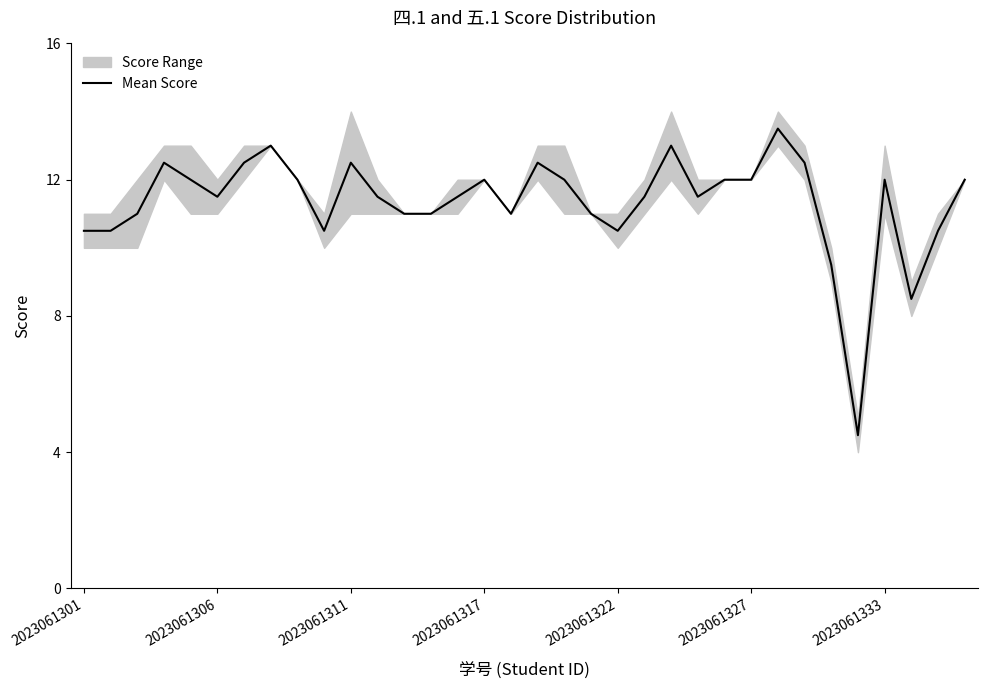

The value of Mean Score at 2023061306 is 11.5. True or false?

True